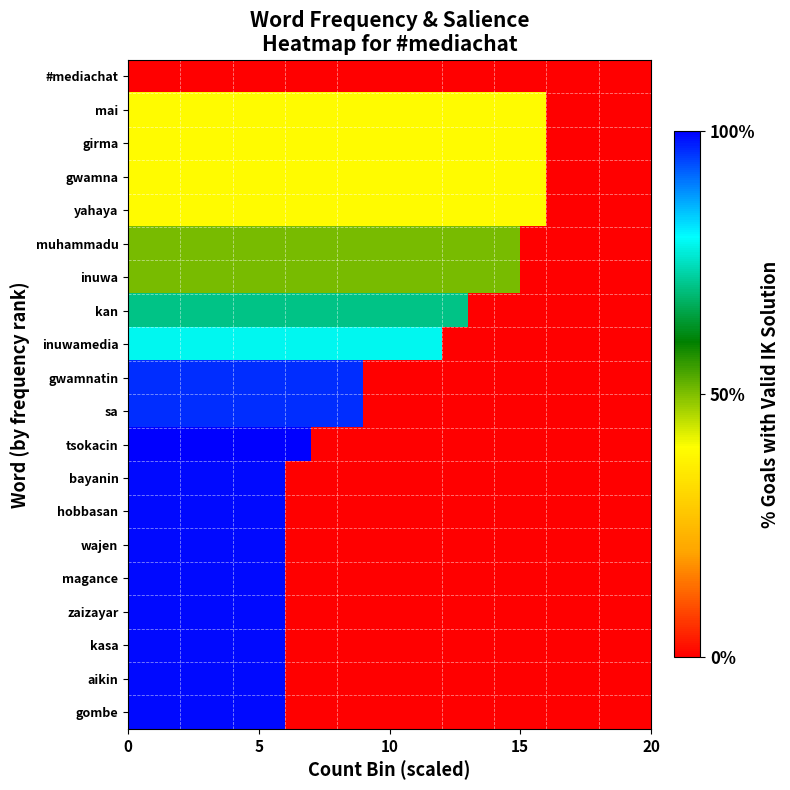

How many categories are shown in the chart?

20